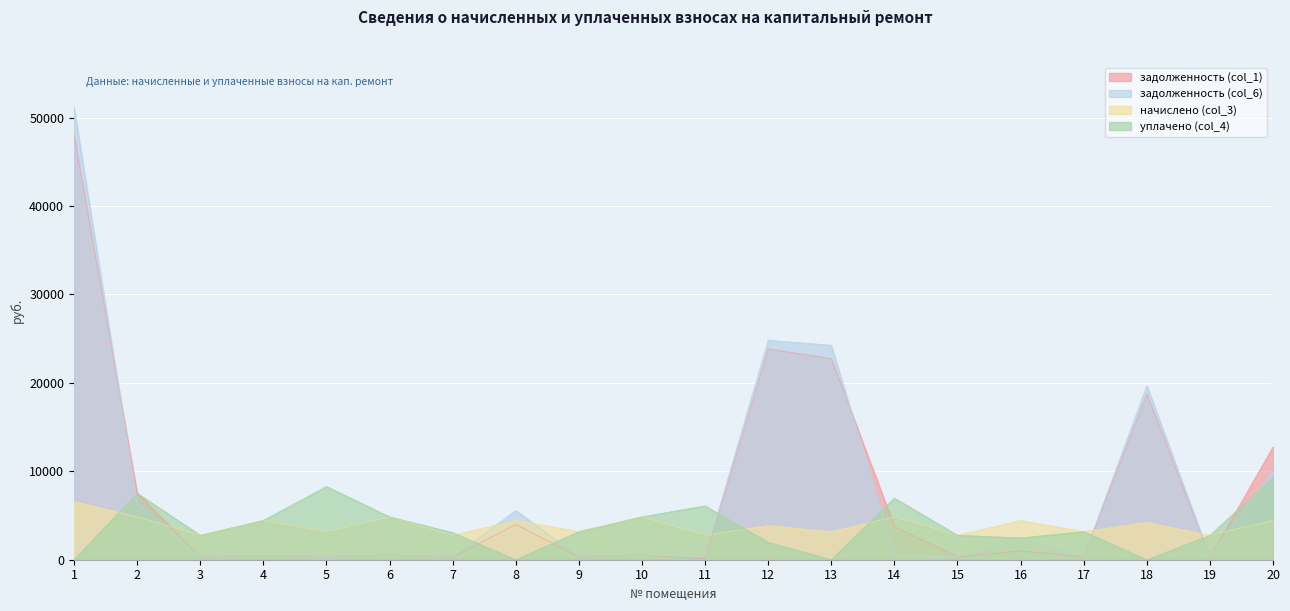

Which series ends up on top after the final intersection of задолженность (col_1) and начислено (col_3)?

задолженность (col_1)